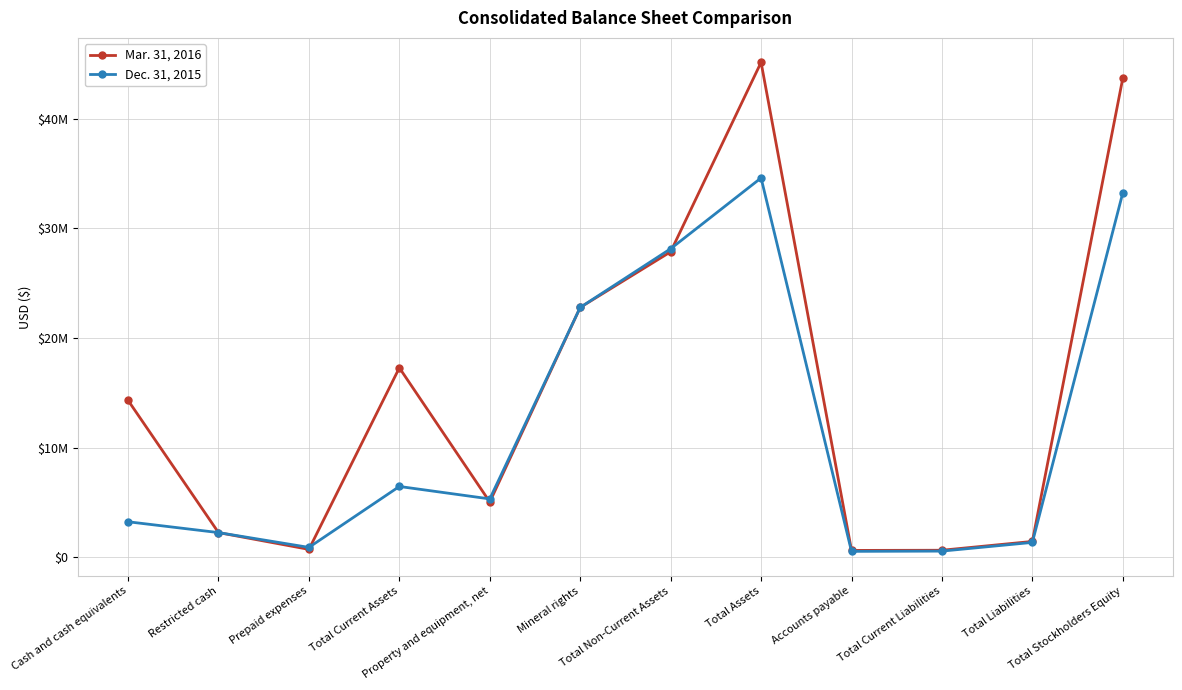

Which series changed the most between Prepaid expenses and Total Non-Current Assets?

Dec. 31, 2015